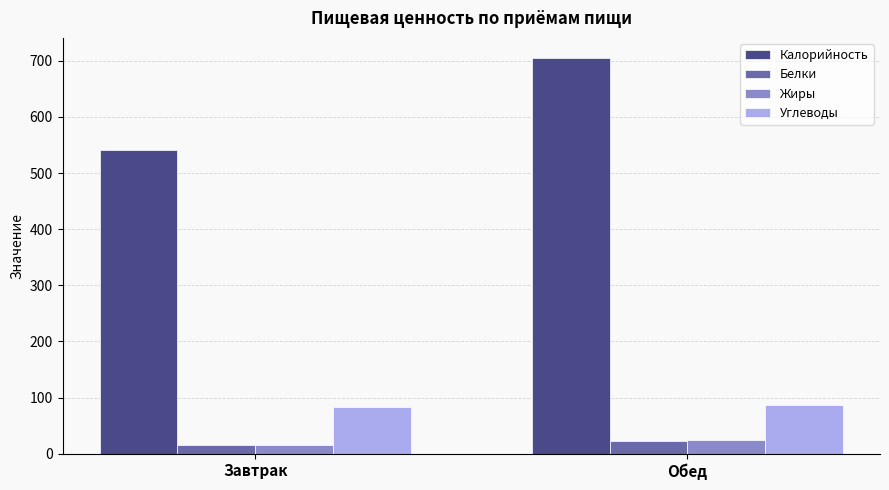

Which series has the widest spread of values?

Калорийность